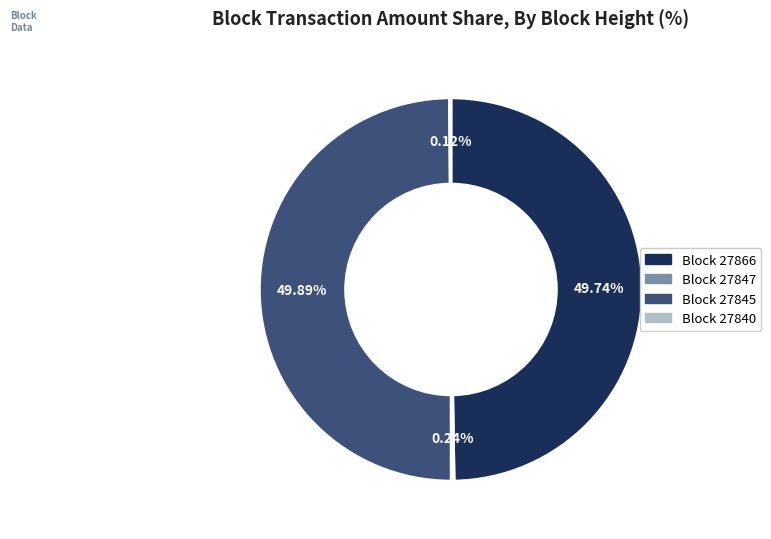

To the nearest percent, what is the difference between the largest and smallest slice percentages?

50%